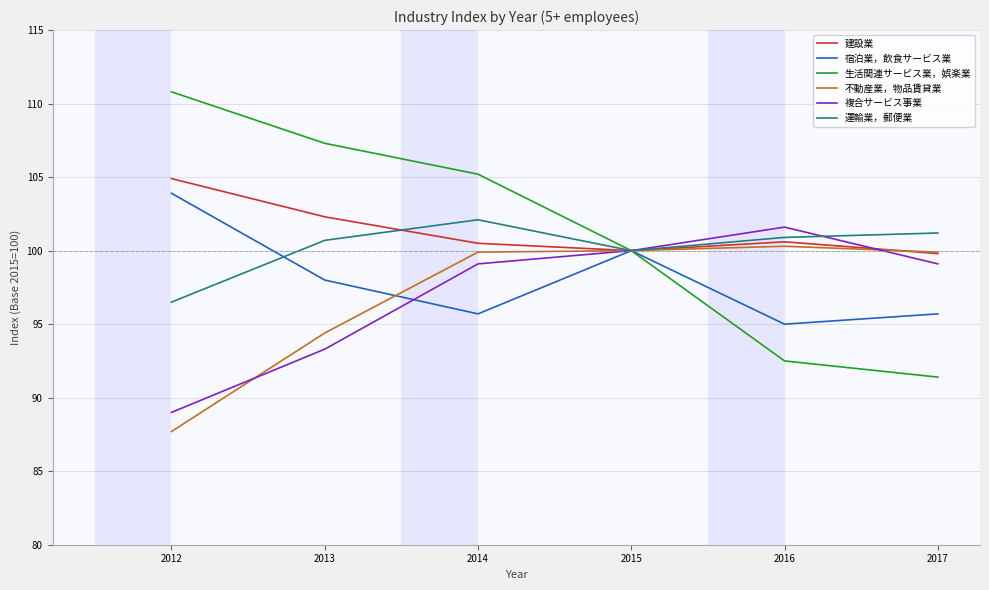

What is the minimum value shown in the chart?

87.7